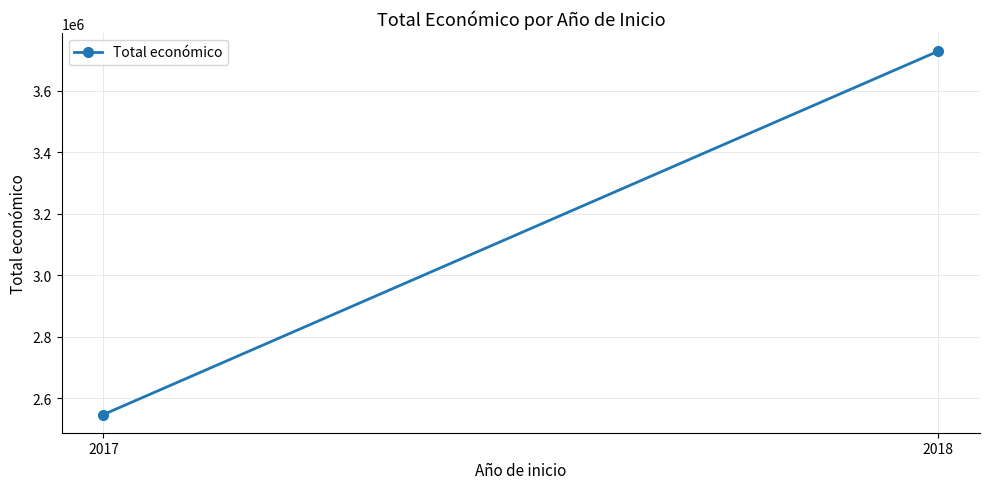

At which category does the chart reach its minimum across all series?

2017